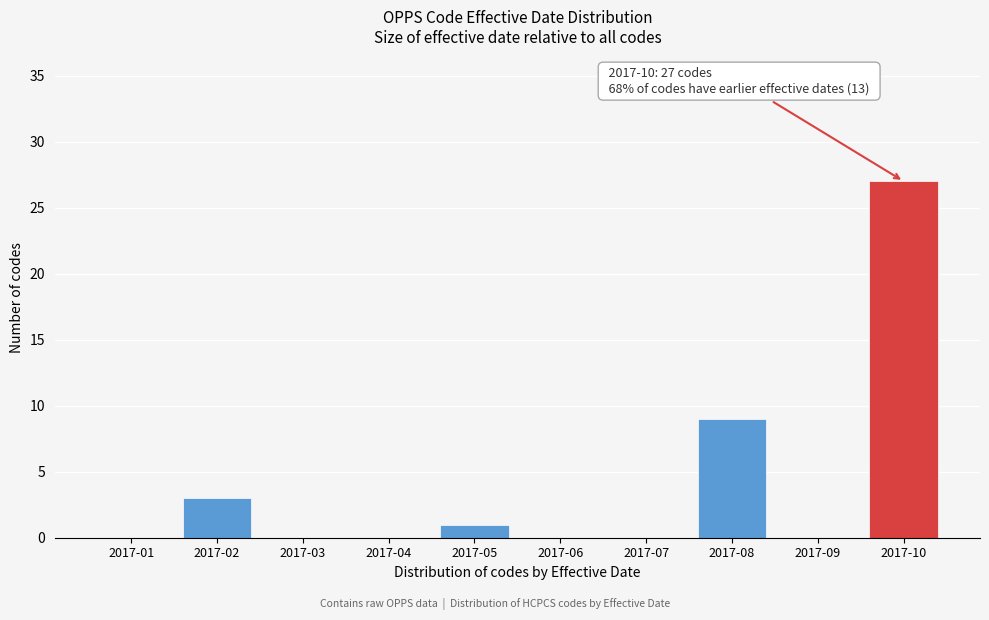

Reading left to right, list all the values displayed in this chart.

2017-01=0	2017-02=3	2017-03=0	2017-04=0	2017-05=1	2017-06=0	2017-07=0	2017-08=9	2017-09=0	2017-10=27